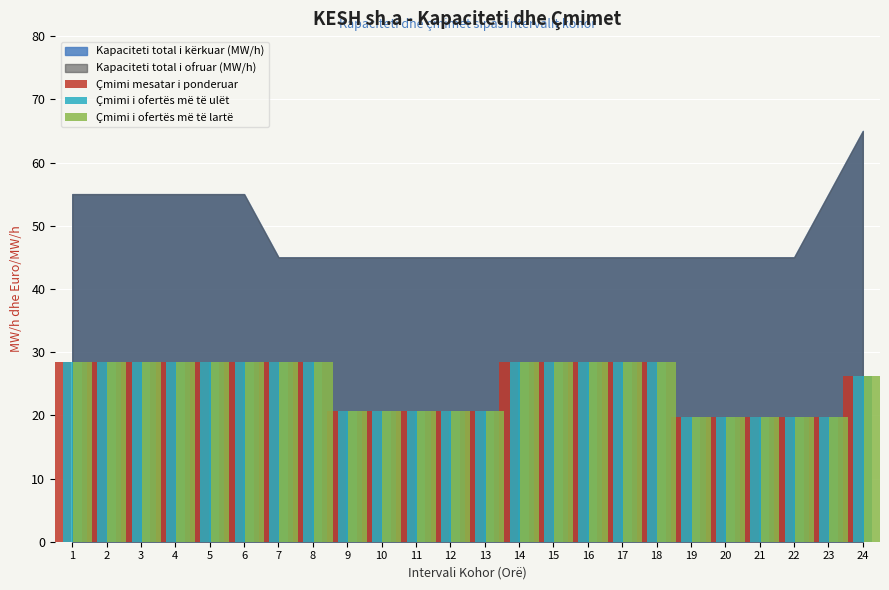

How many values in the Çmimi i ofertës më të lartë series exceed 28?

13